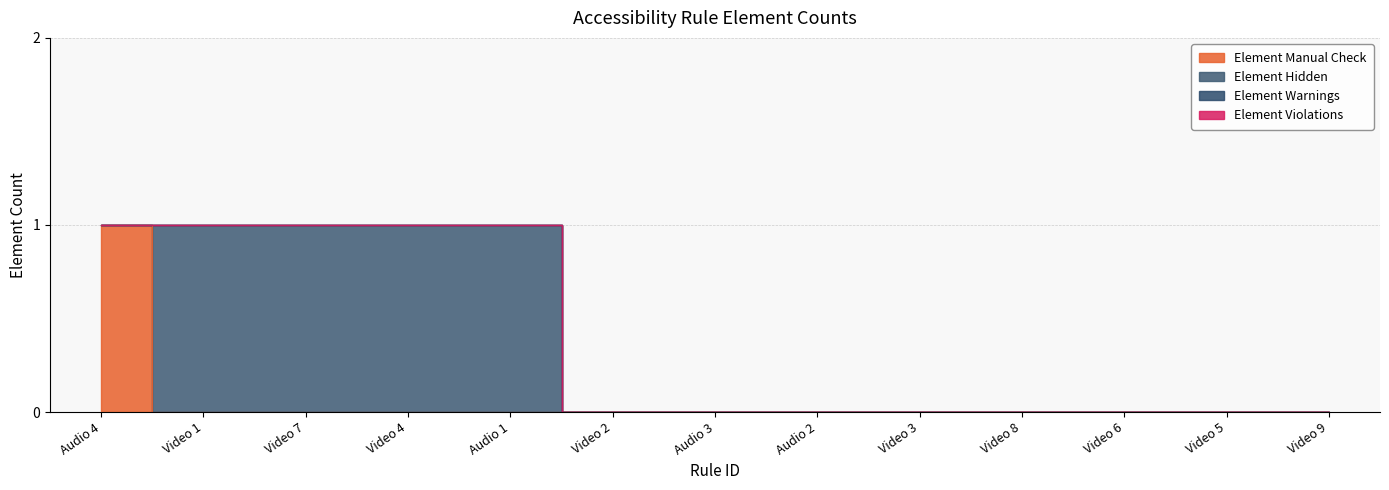

Does the chart display data point markers on the line(s)?

No